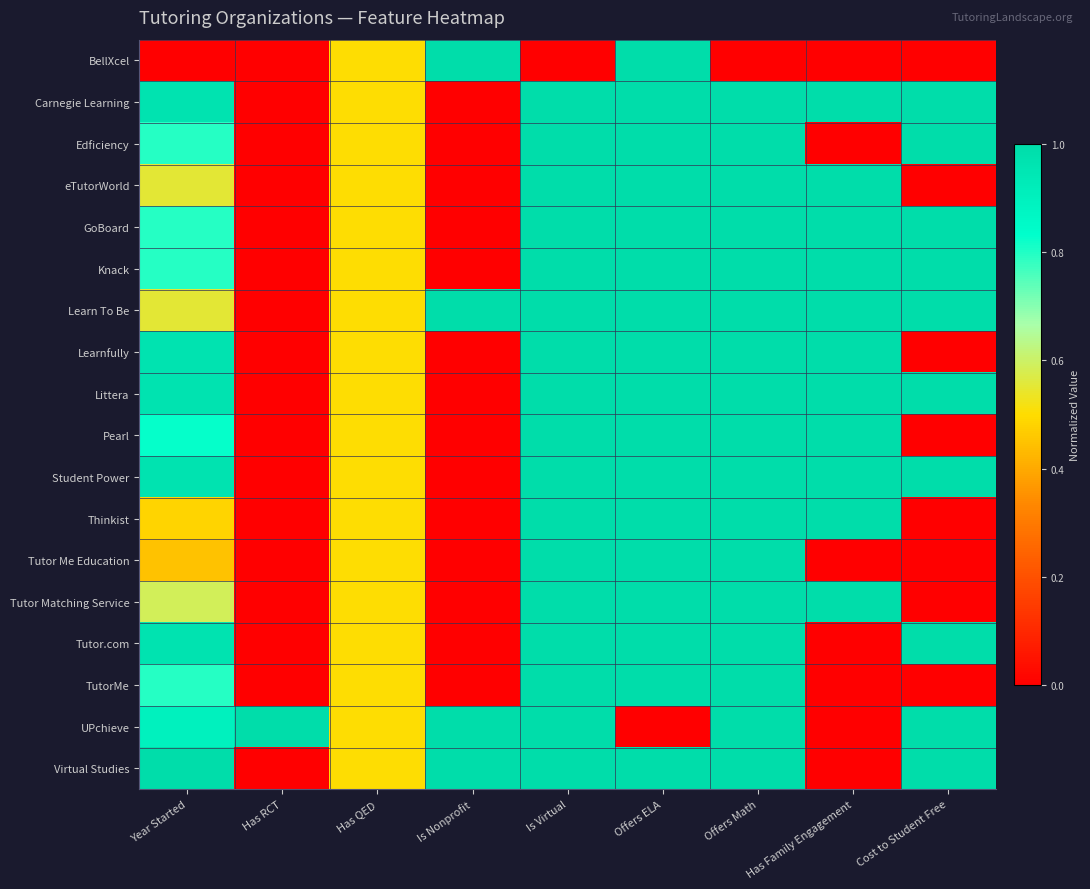

What is the difference between the highest and lowest values at Year Started?

1.0